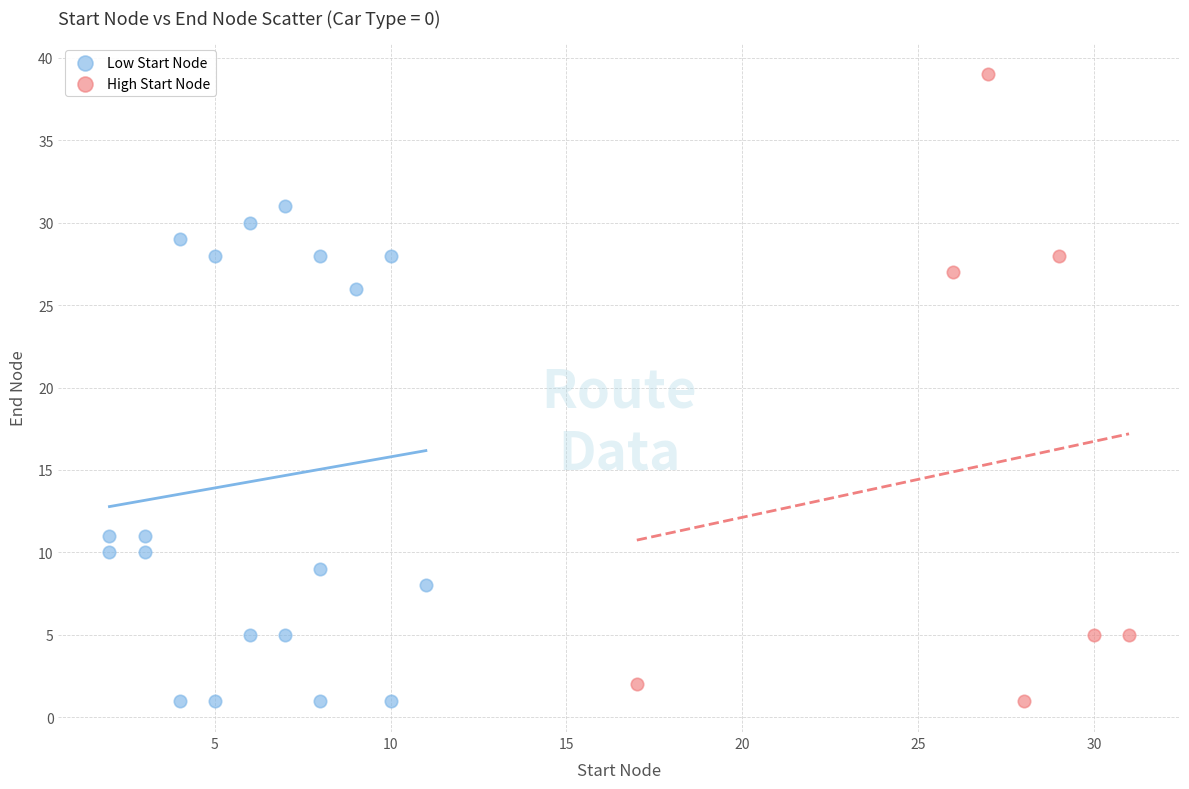

Which series reaches the maximum Y coordinate?

High Start Node